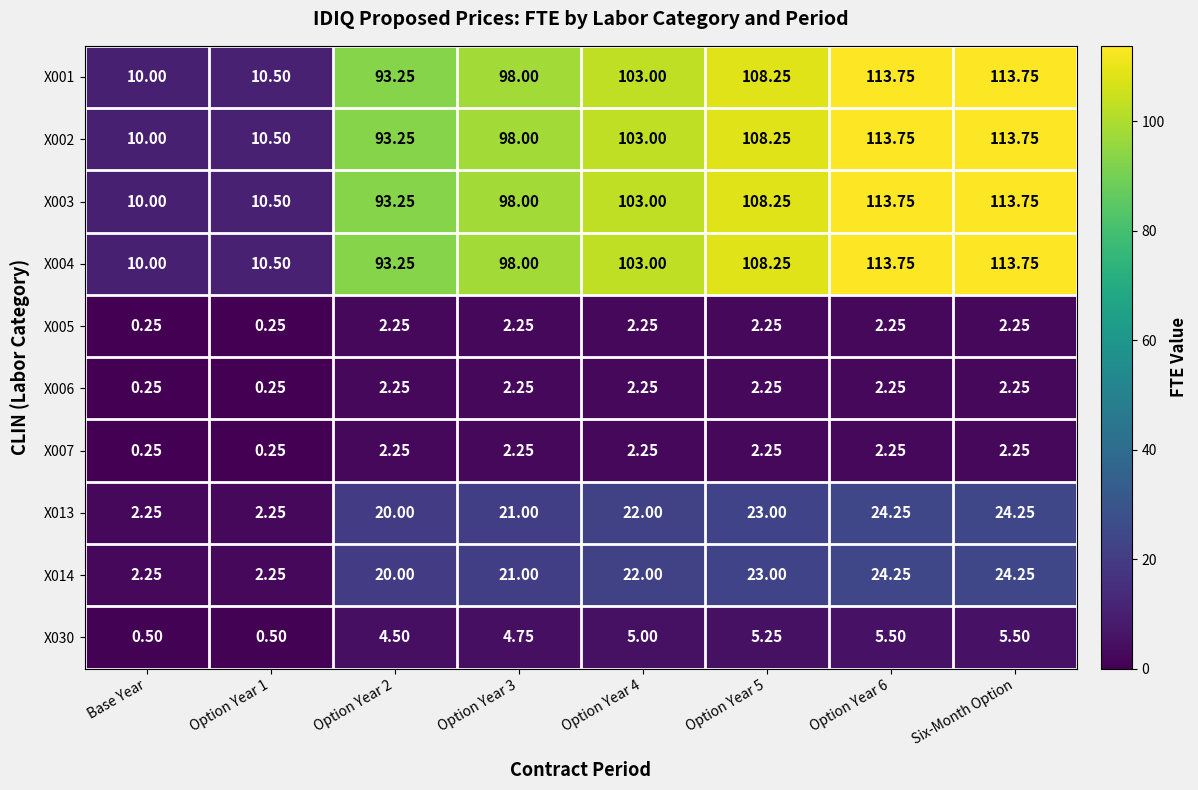

Is the value of X013 at Option Year 5 greater than the value of X014 at Option Year 3?

Yes